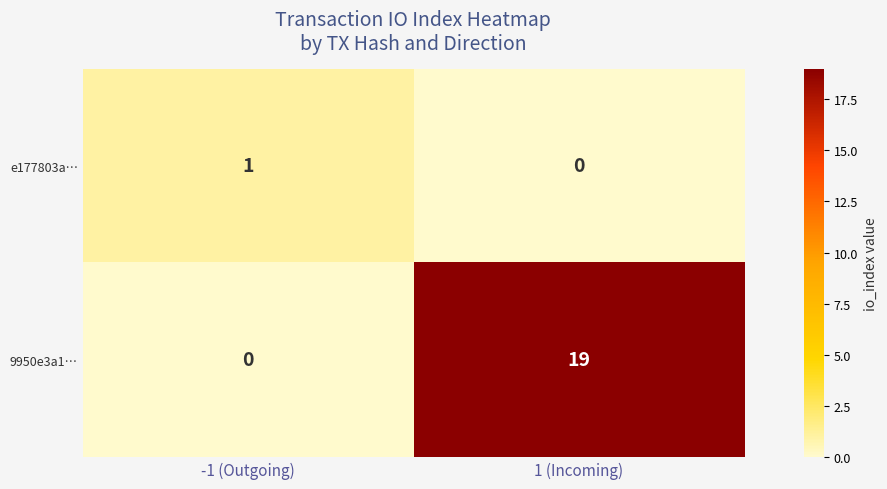

What is the difference between the highest and lowest values at 1 (Incoming)?

19